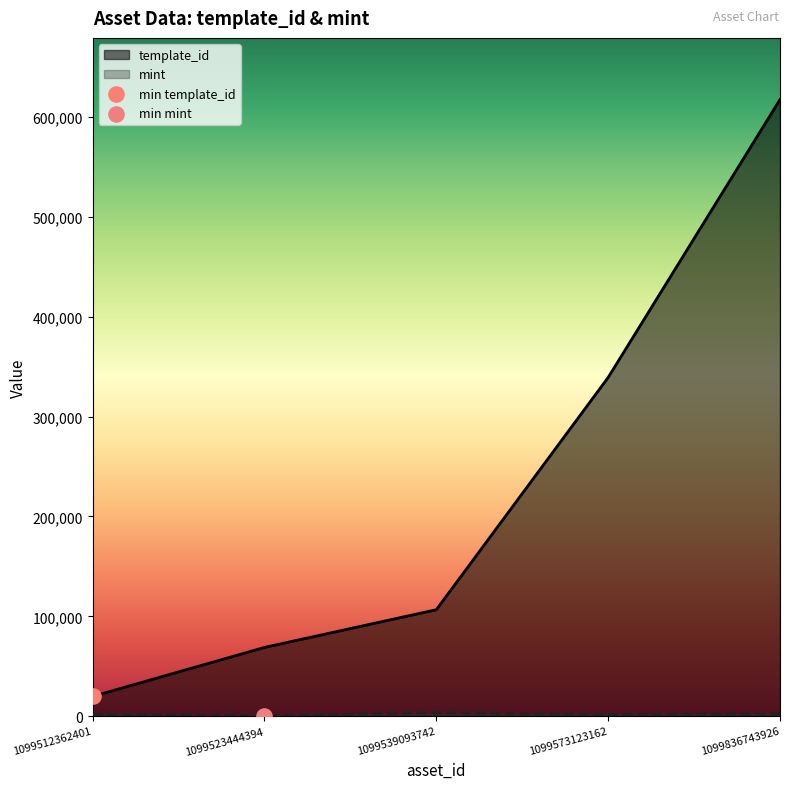

At how many categories does at least one series exceed 372856?

1